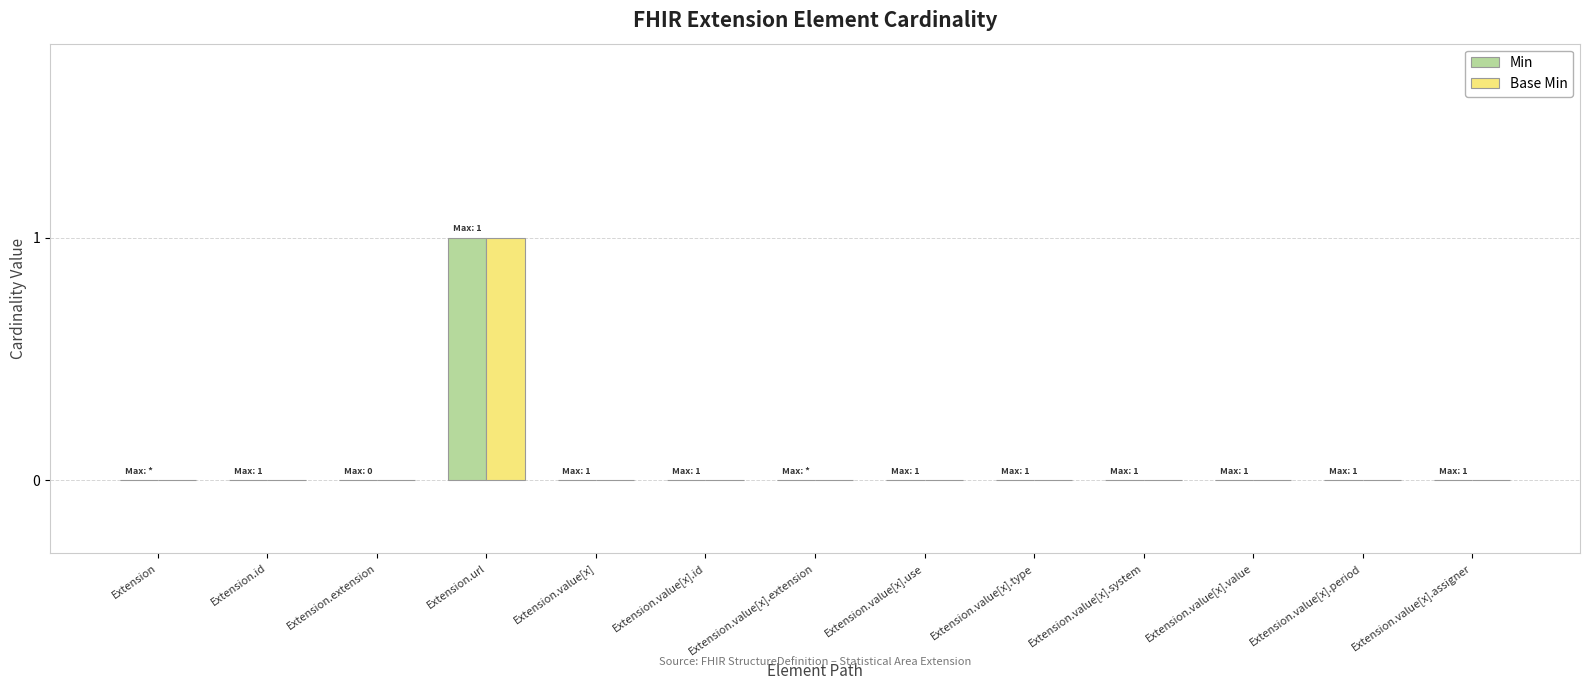

What is the highest value of the Min series?

1